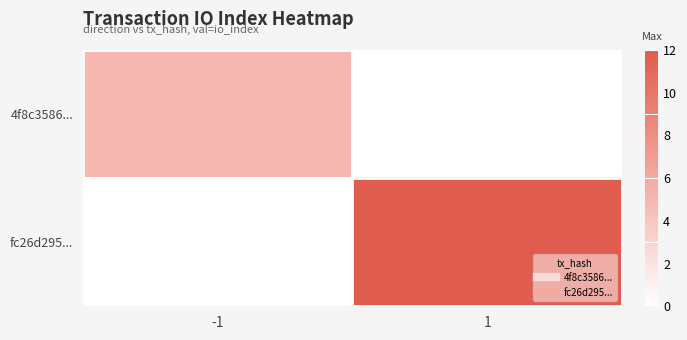

At how many categories does at least one series exceed 4?

2